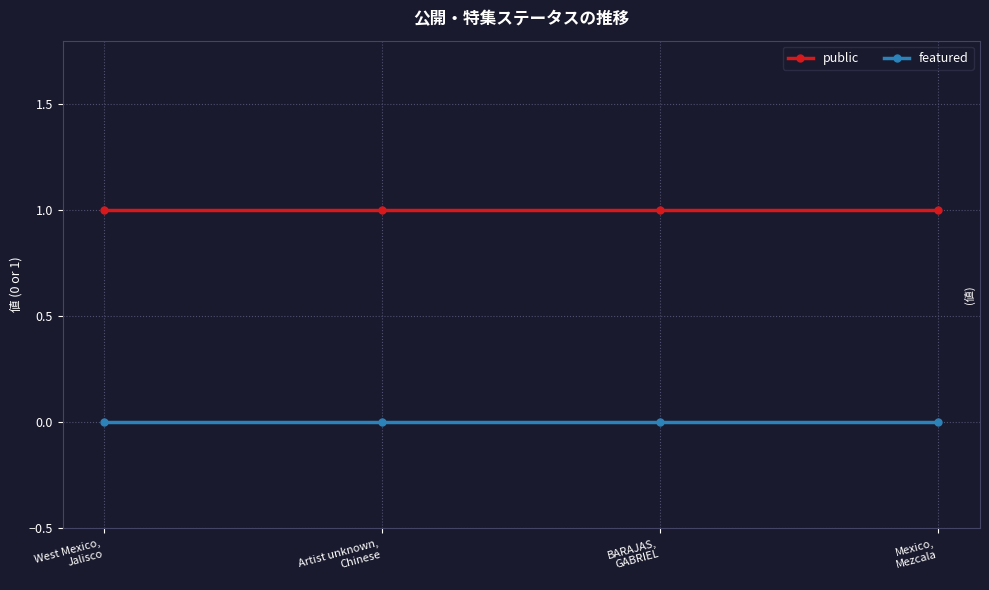

True or false: public and featured cross at least once.

False